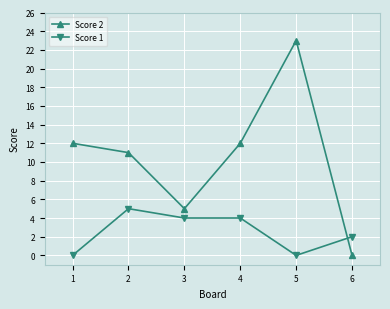

True or false: Score 2 has a value of 6 at 1.

False